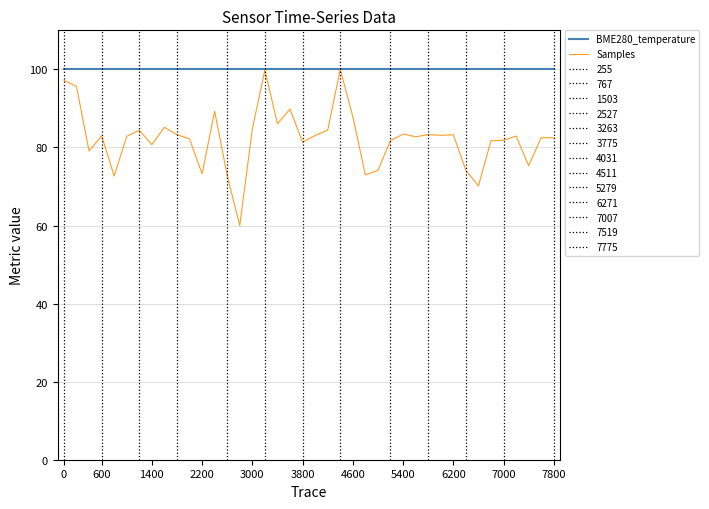

True or false: BME280_temperature has more than 1 points higher than both neighbors.

False